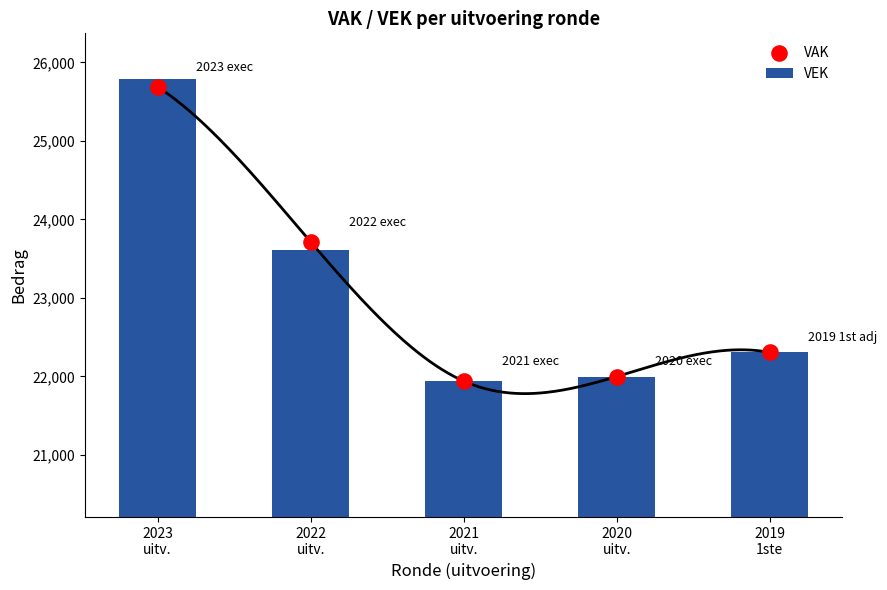

Which series has the largest total across all categories?

VAK